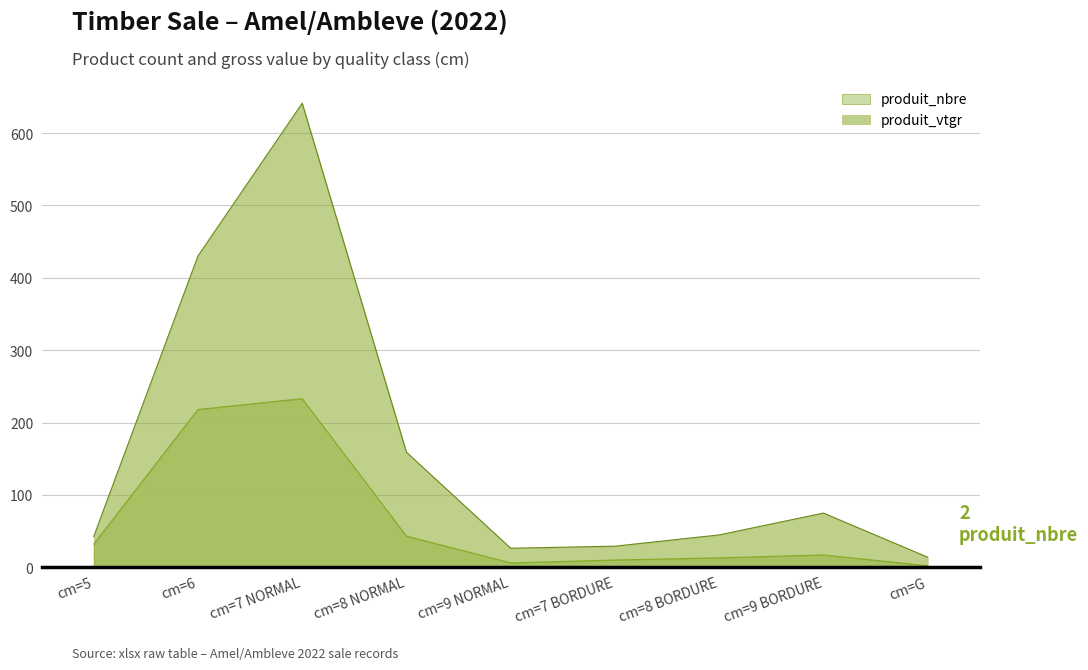

Reading left to right, what are all the values shown in this chart?

produit_nbre: 32.0	218.0	233.0	43.0	6.0	10.0	13.0	17.0	2.0
produit_vtgr: 42.5	430.2	641.3	158.9	26.3	29.1	44.7	74.9	13.8